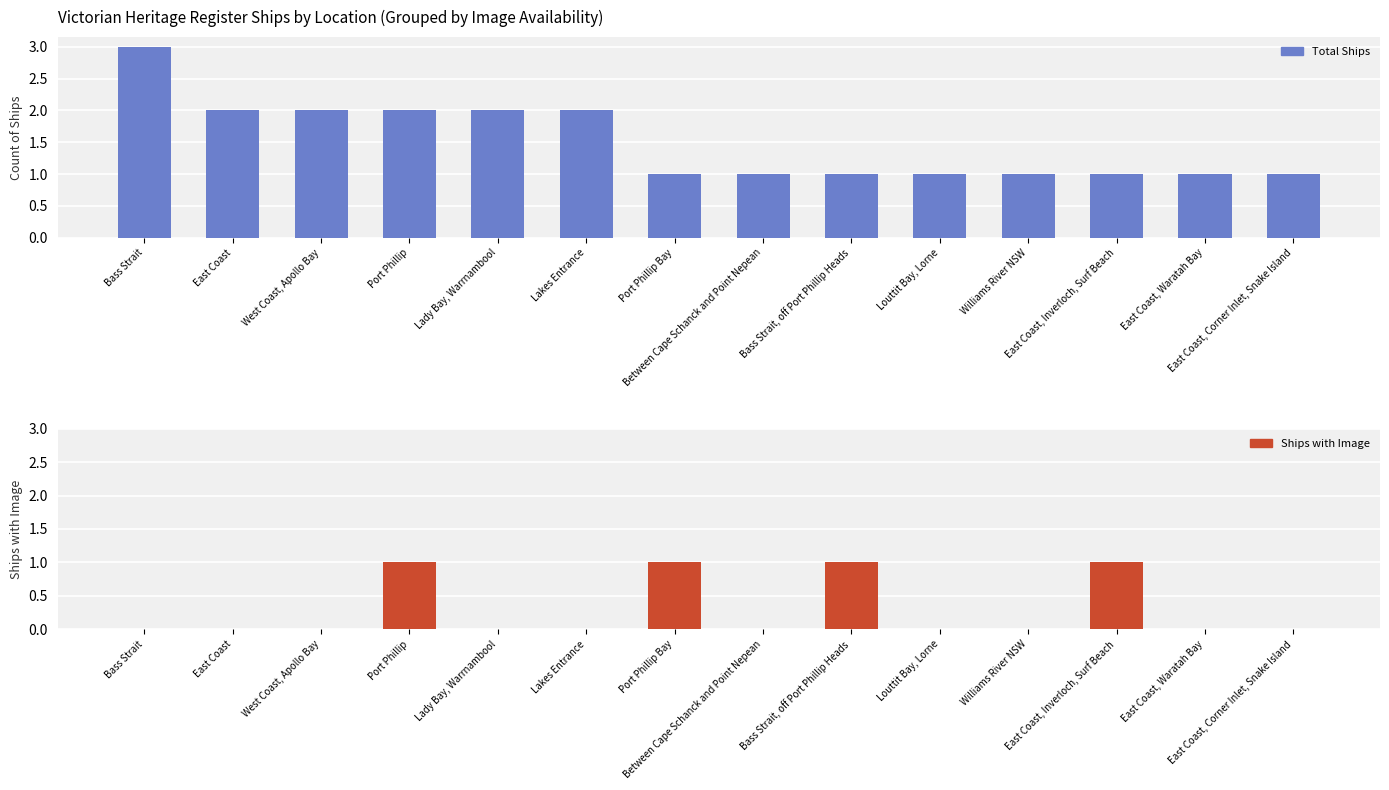

Rank the series by their average value, from lowest to highest.

Ships with Image, Total Ships